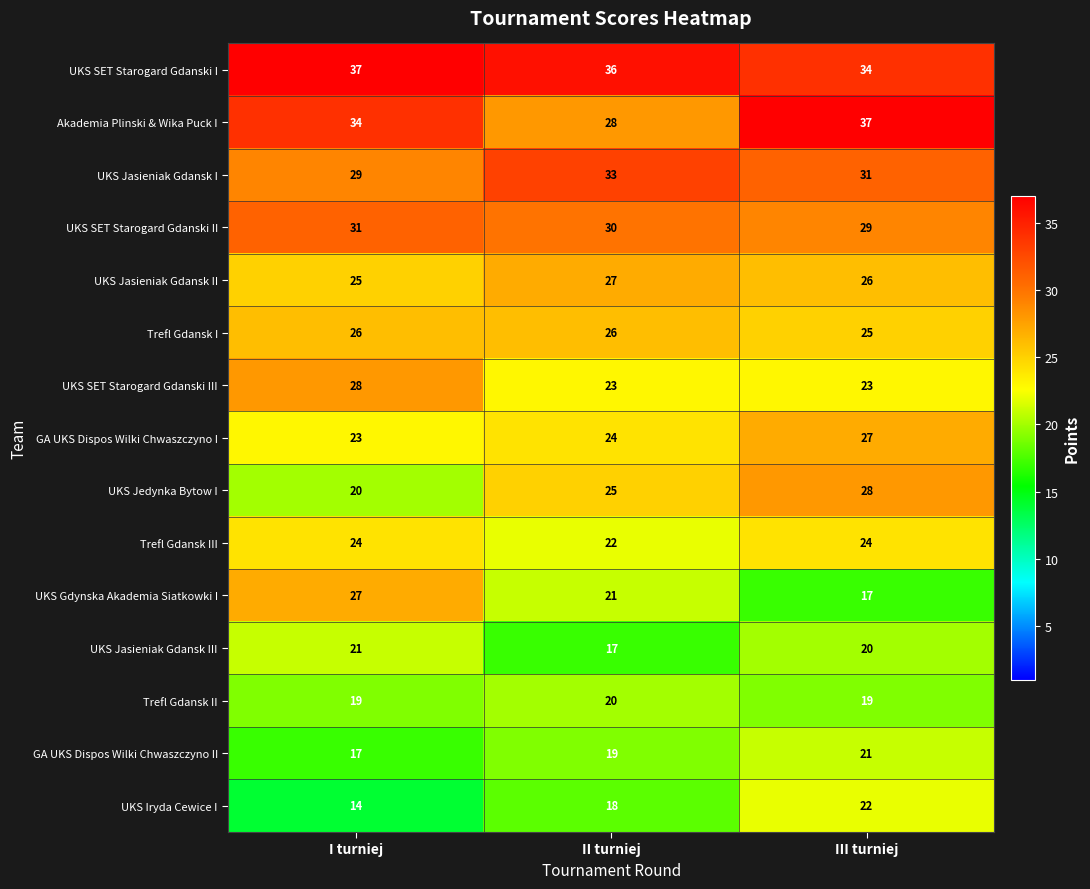

Which series has the largest total across all categories?

UKS SET Starogard Gdanski I